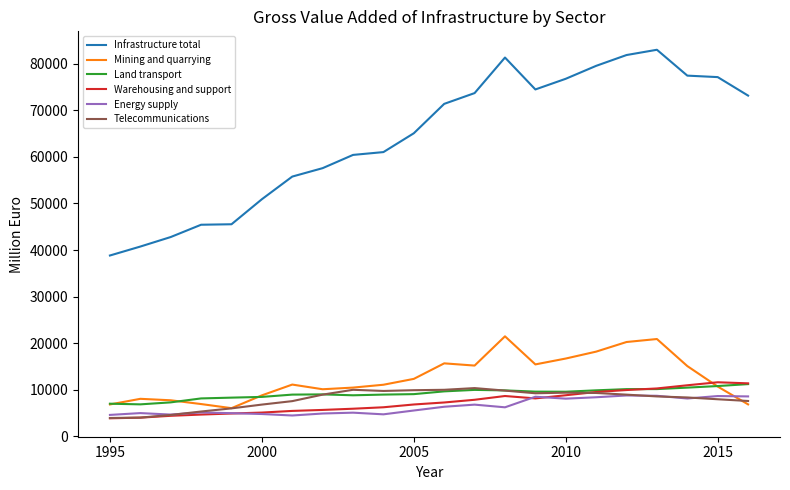

Which series has the largest range (max minus min)?

Infrastructure total